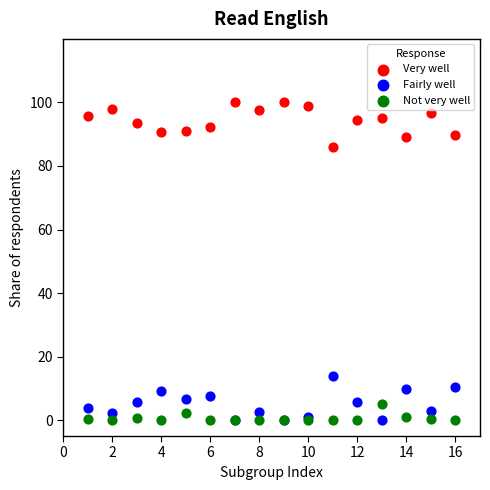

What are all the series names shown in the legend?

Very well, Fairly well, Not very well